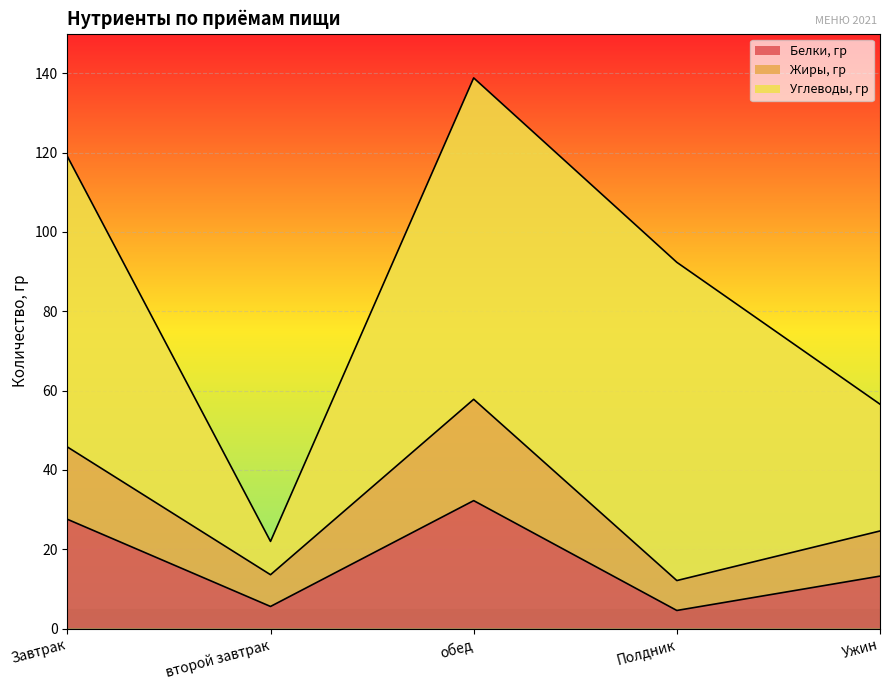

What is the smallest value displayed?

4.6